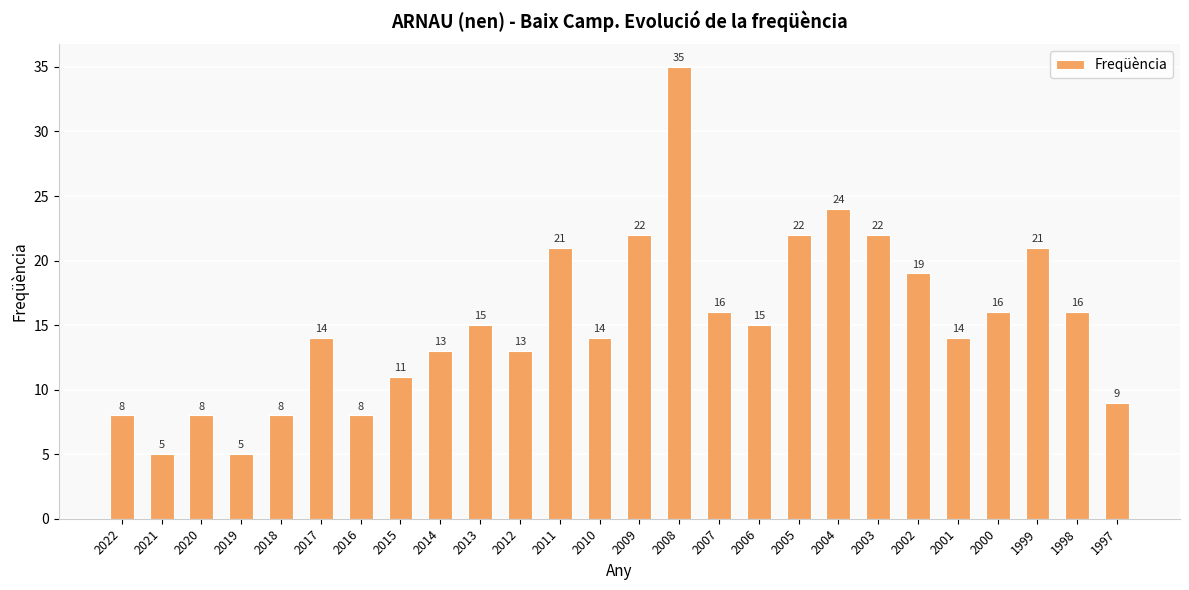

What is the change in value from 2011 to 2005?

+1